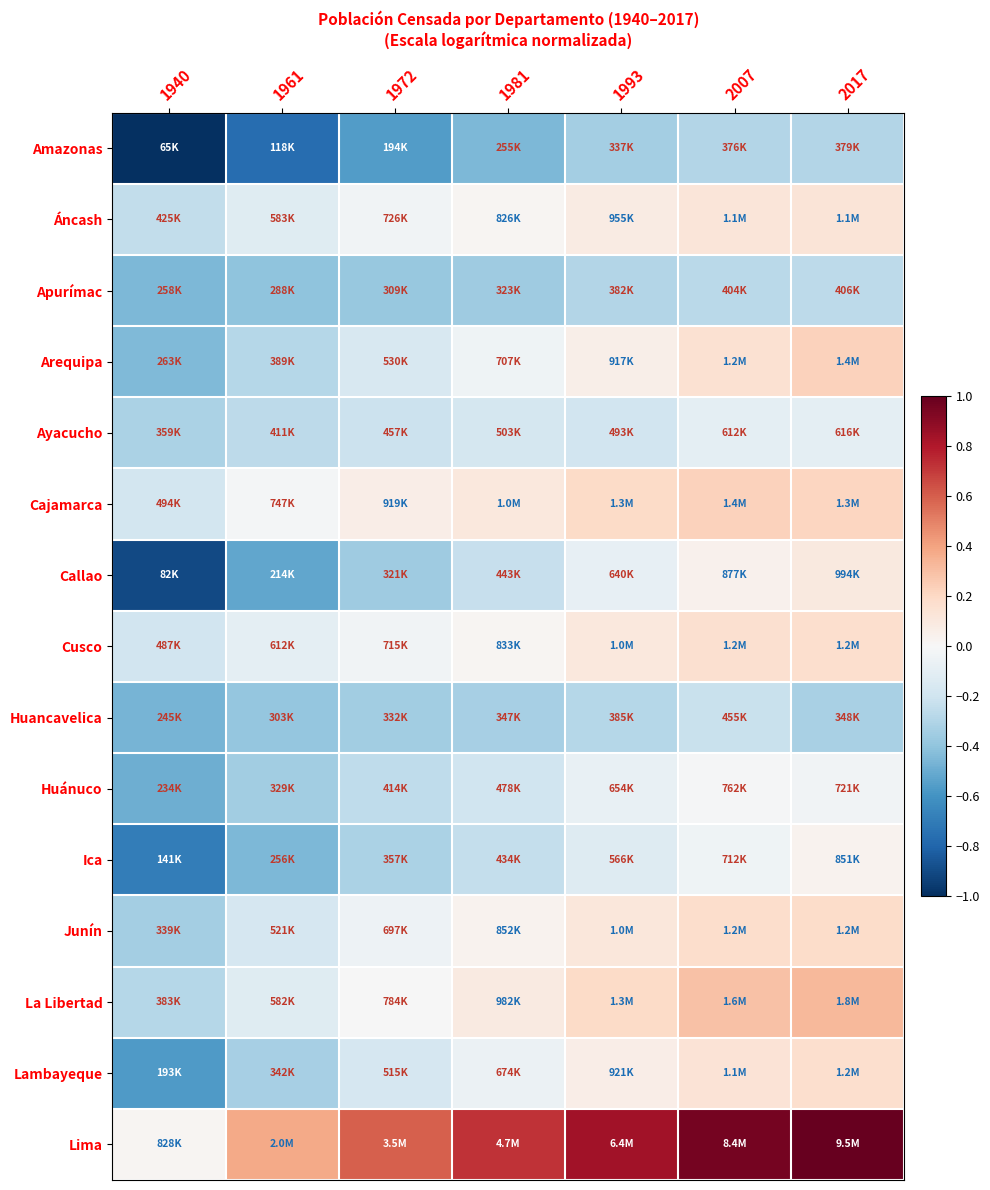

Which label corresponds to the smallest value in the chart?

1940